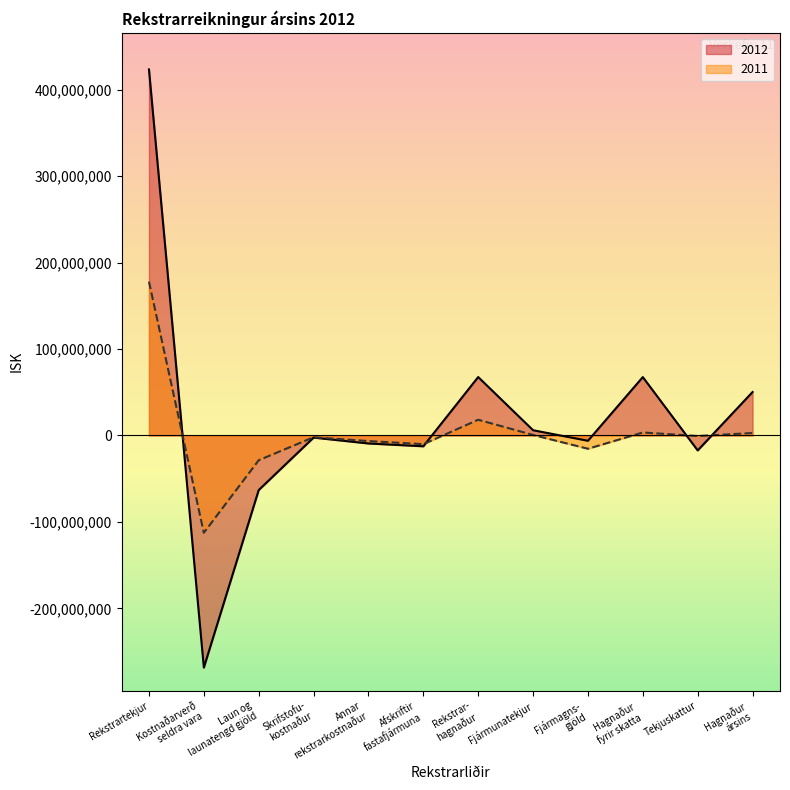

What is the average value of the Hagnaður ársins series?

14774946.0